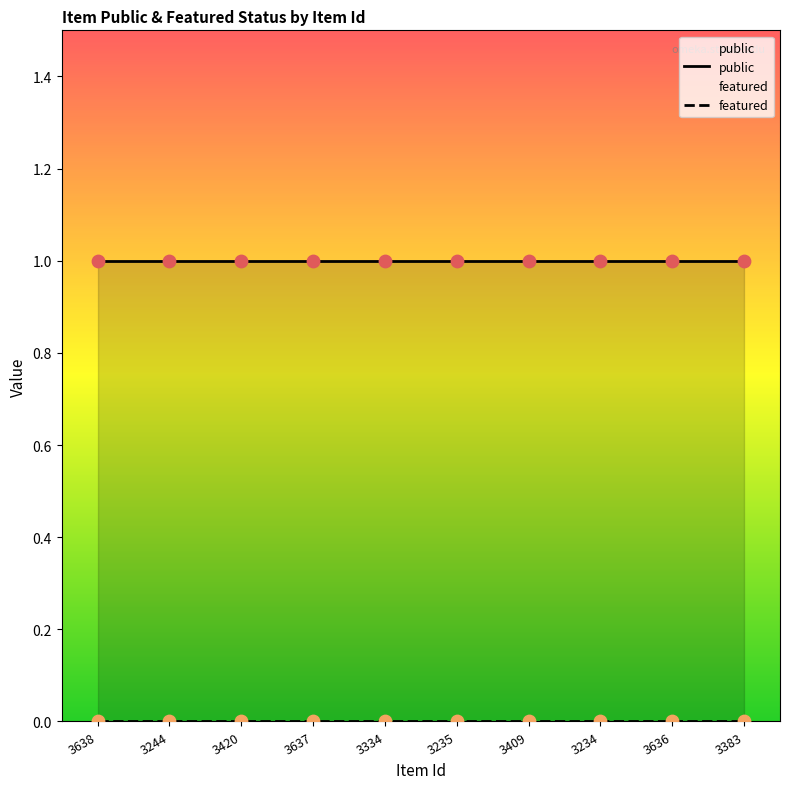

Which series reaches the maximum Y coordinate?

public